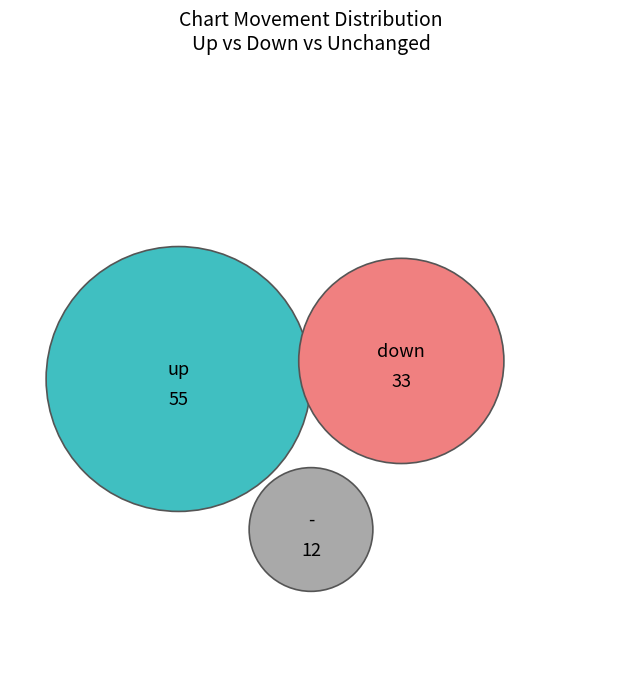

Between down and -, which is larger?

down